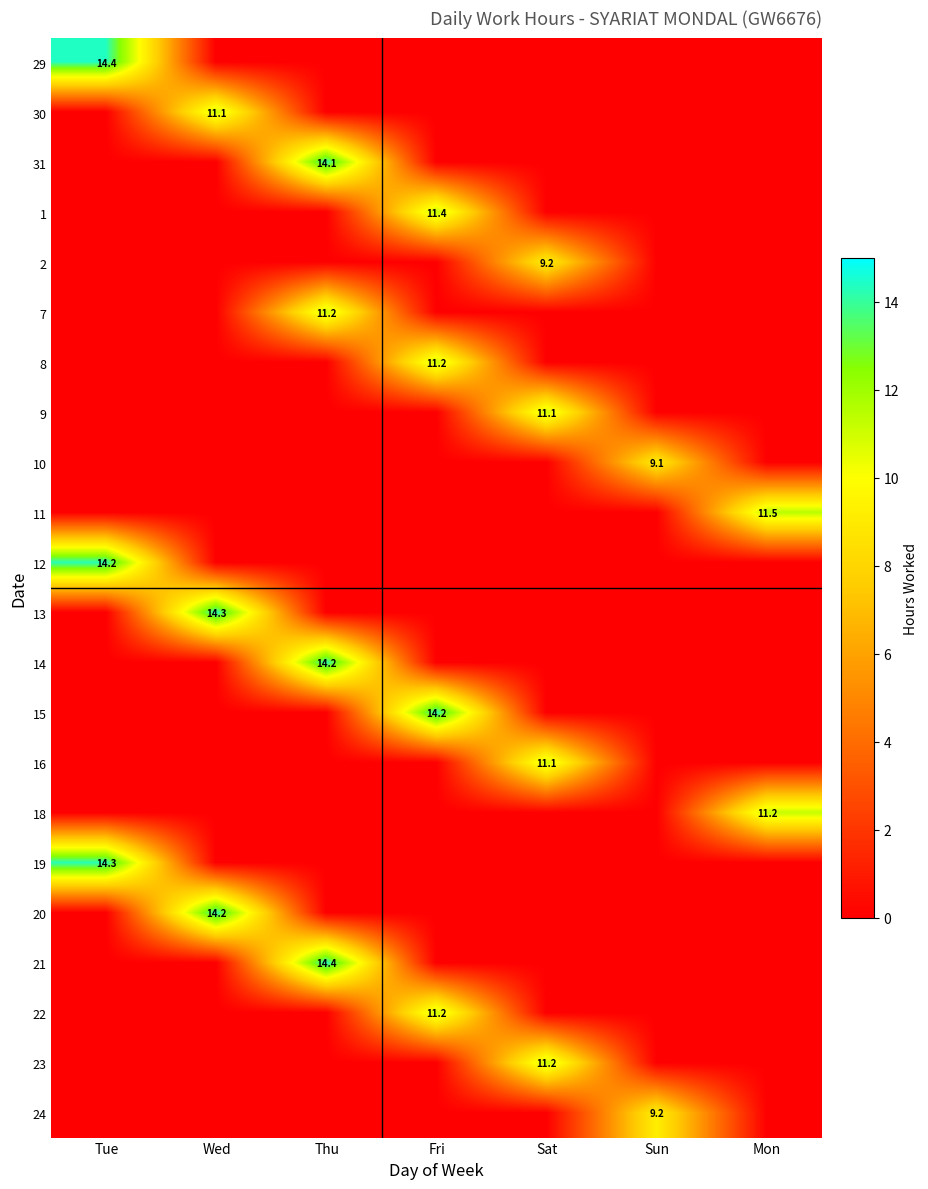

True or false: 9 has a value of 6.5 at Sat.

False